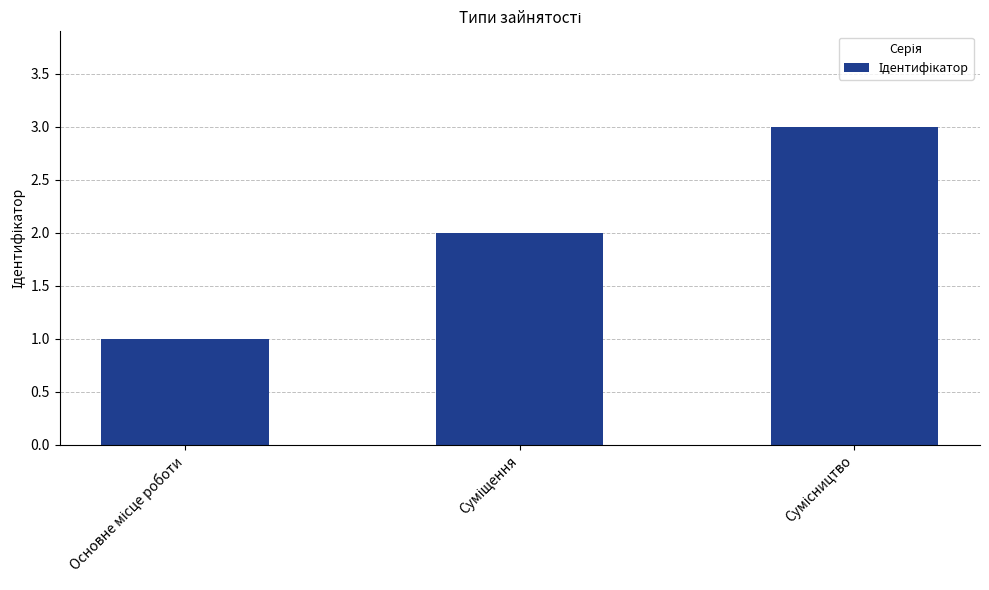

Are the bars grouped side by side (vs. stacked)?

No